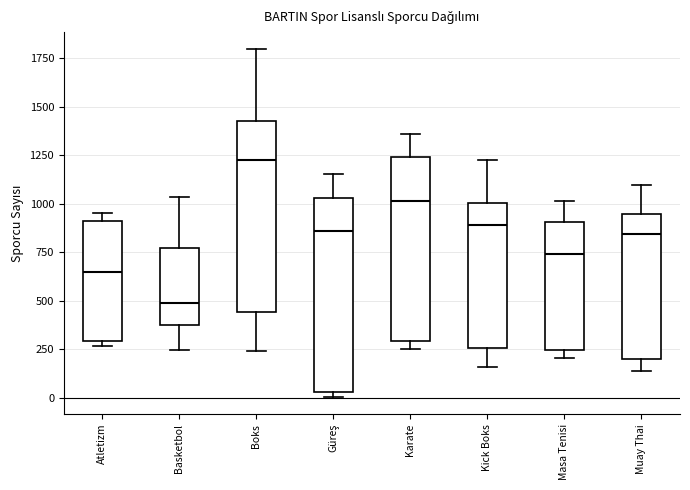

Which box has the highest median line?

Boks